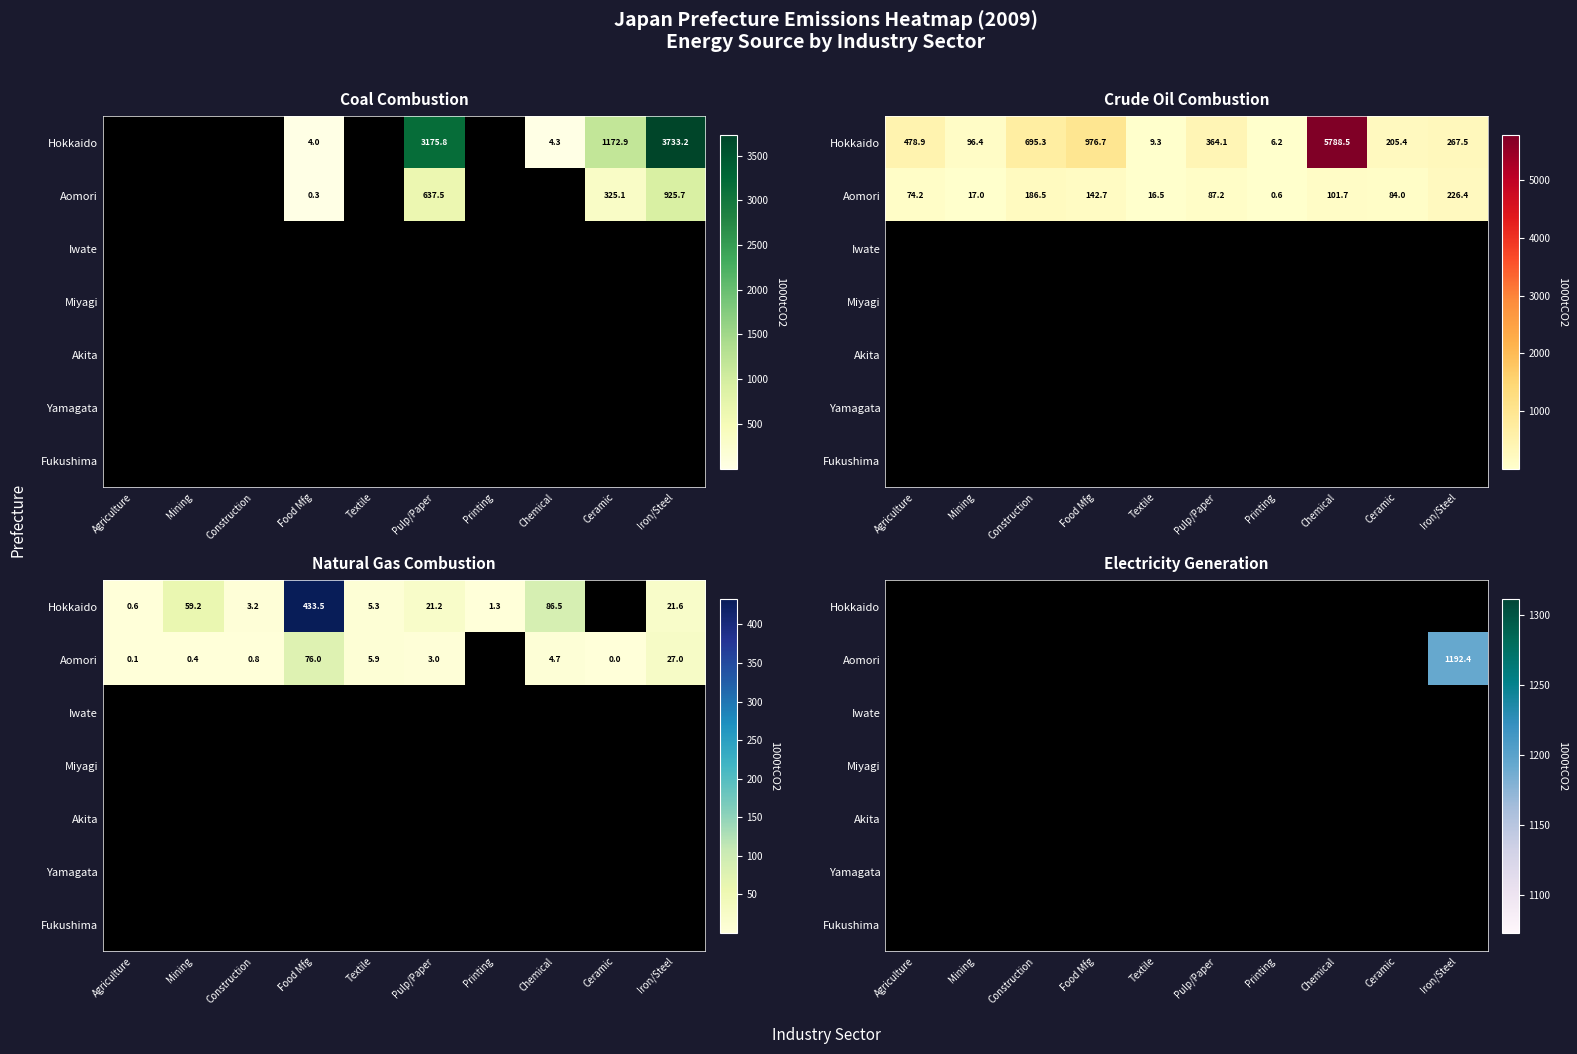

At how many categories does at least one series exceed 124?

1